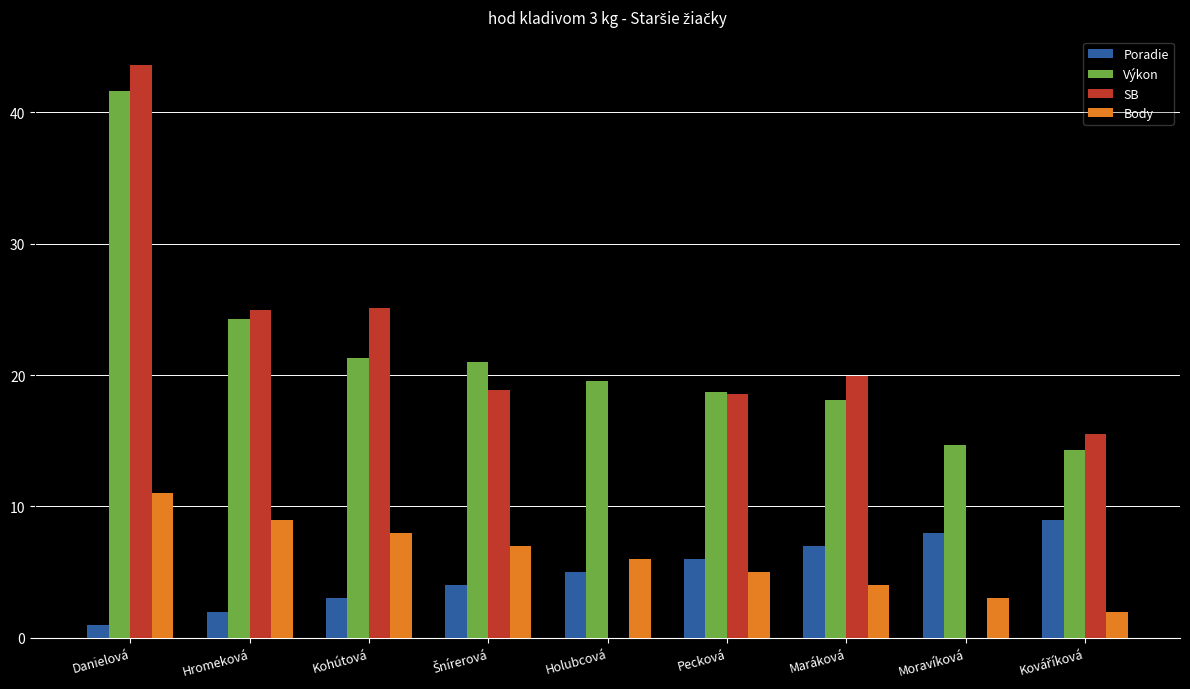

What is the total value across all series at Pecková?

48.3